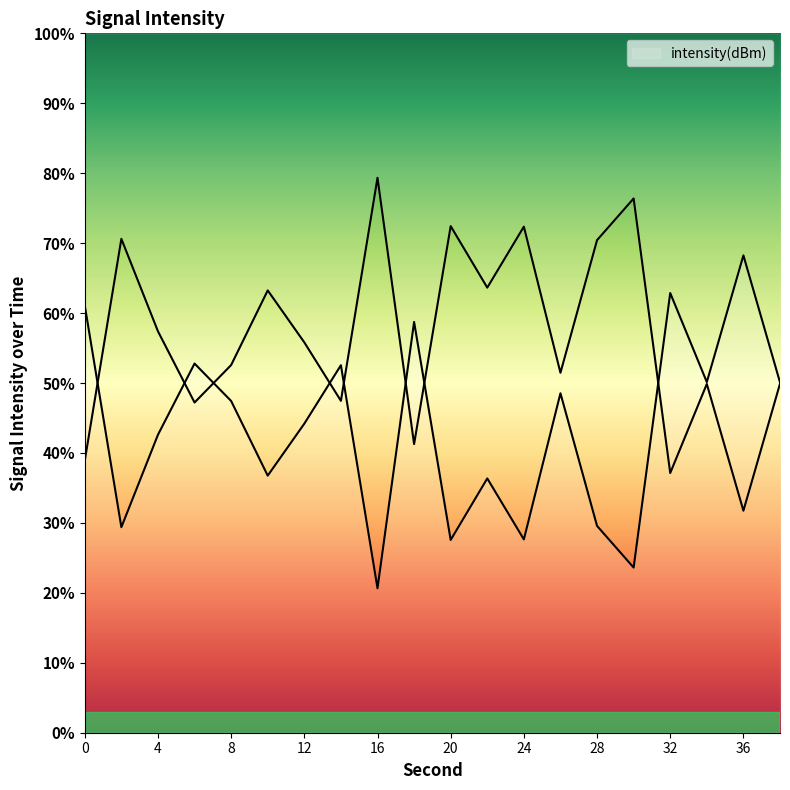

At which category does the data reach its first local peak?

6